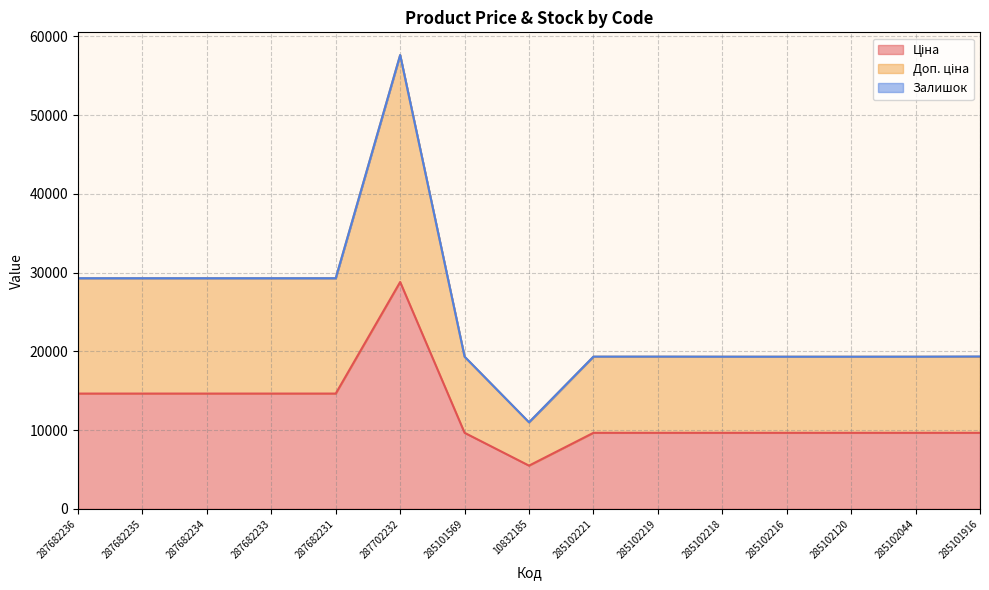

At which category does the chart reach its peak across all series?

287702232